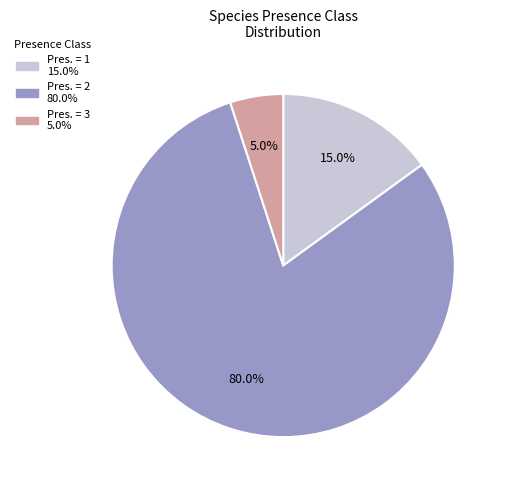

Is there any slice that represents more than half of the pie?

Yes